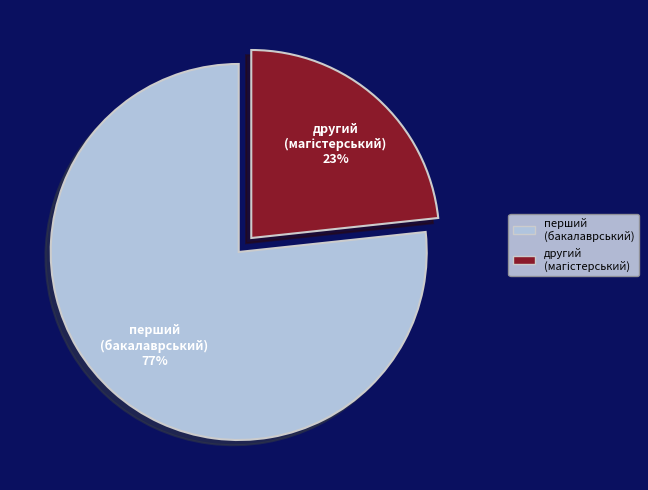

To the nearest percent, what is the average slice percentage?

50%